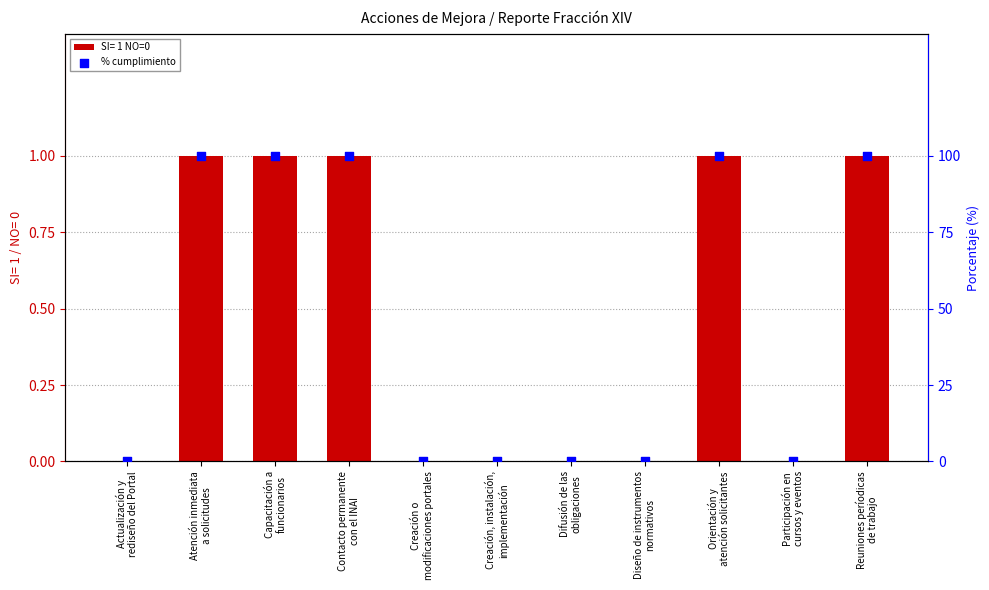

Which has a higher value, Creación, instalación,
implementación or Creación o
modificaciones portales?

Creación, instalación,
implementación